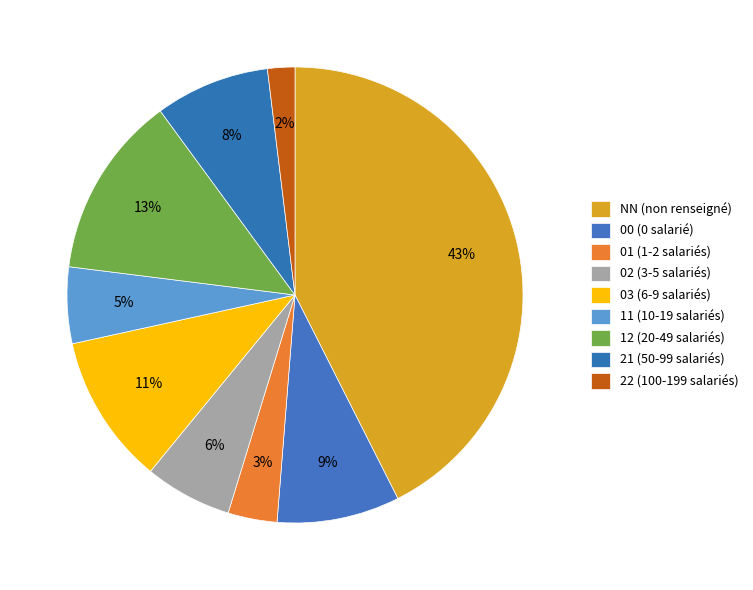

True or false: 03 accounts for 26% of the total.

False